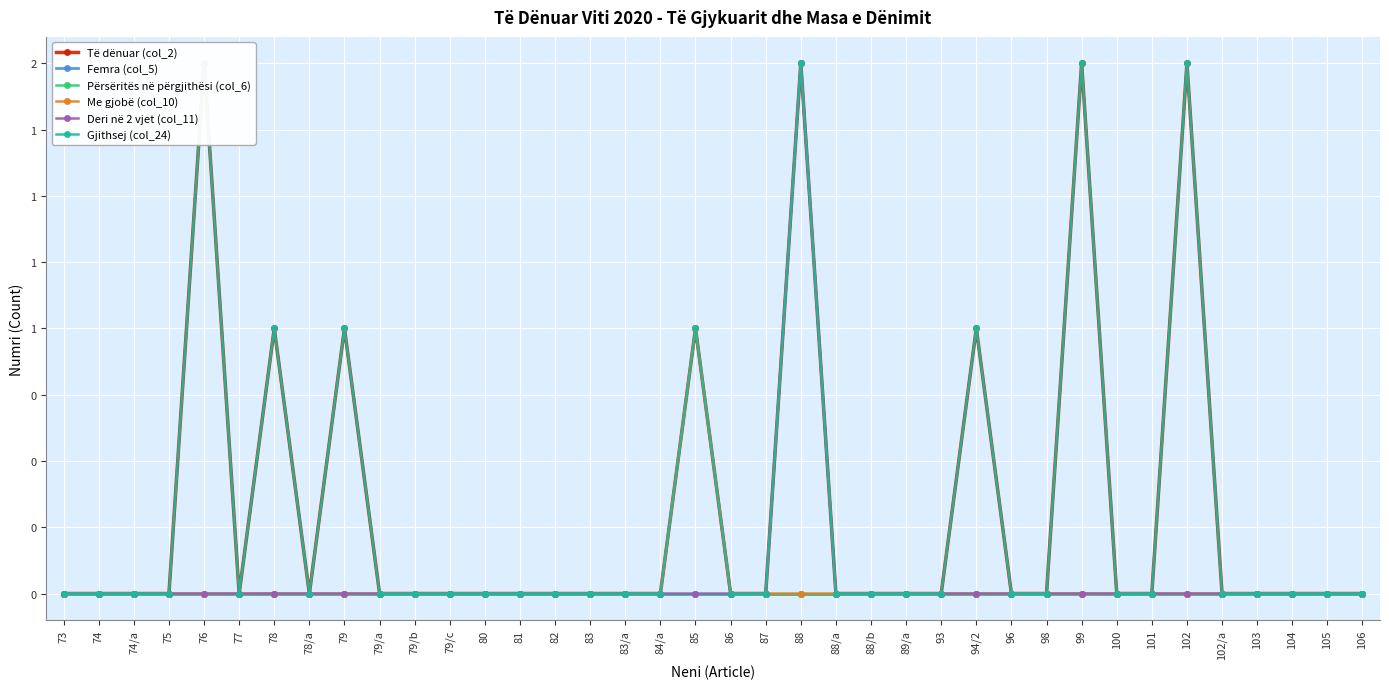

List the series in order of their peak value, lowest first.

Femra (col_5), Përsëritës në përgjithësi (col_6), Me gjobë (col_10), Të dënuar (col_2), Deri në 2 vjet (col_11), Gjithsej (col_24)